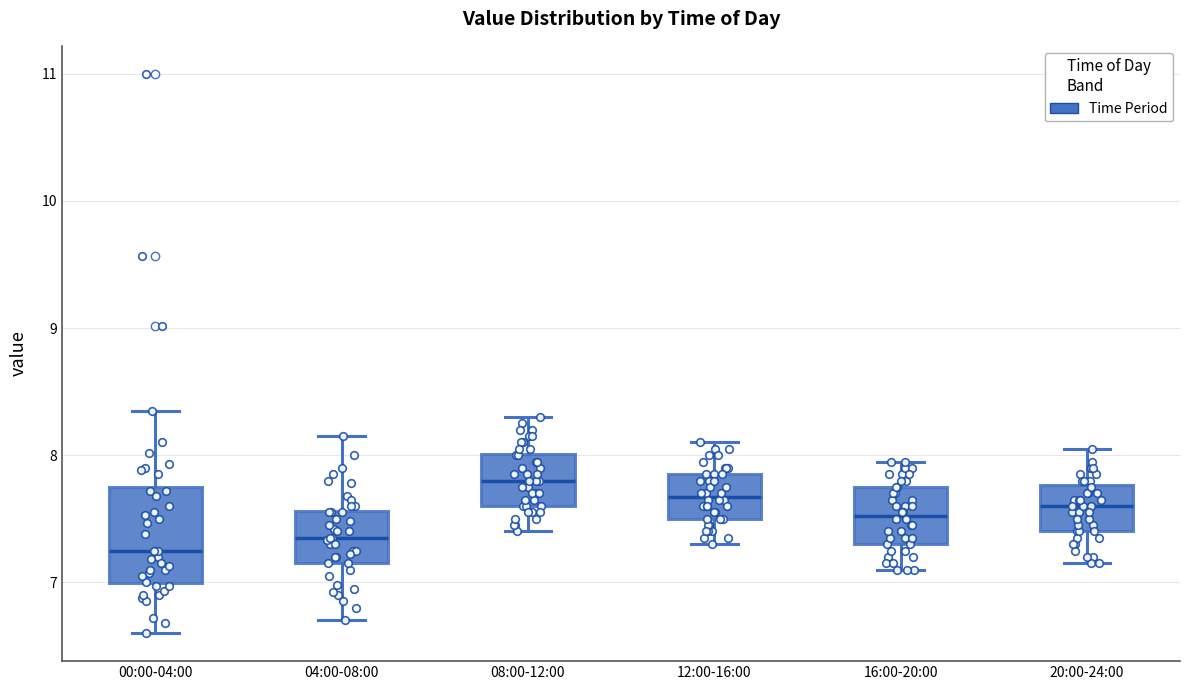

Where does the median line of the box for 20:00-24:00 sit on the y-axis? The values are not printed on the chart, so give them approximately, as read against the axis.

7.6